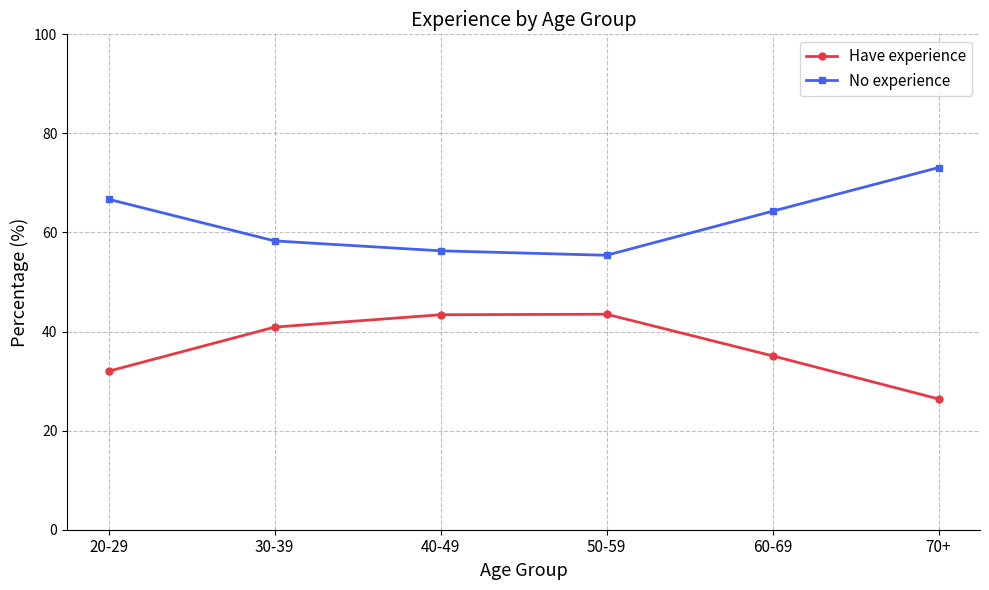

What is the value of the No experience point at the 1st from the left?

66.7